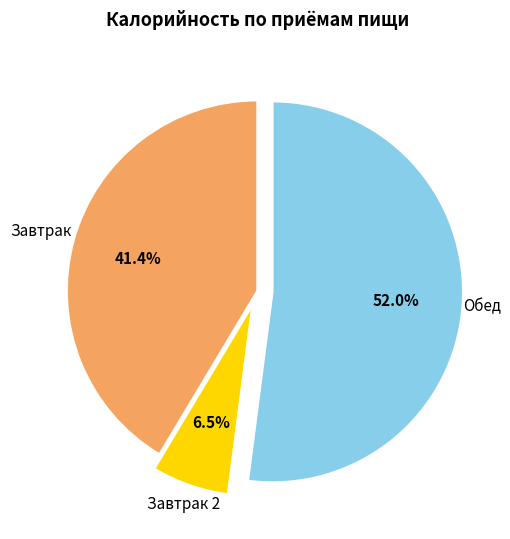

Is there a majority slice in this chart?

Yes